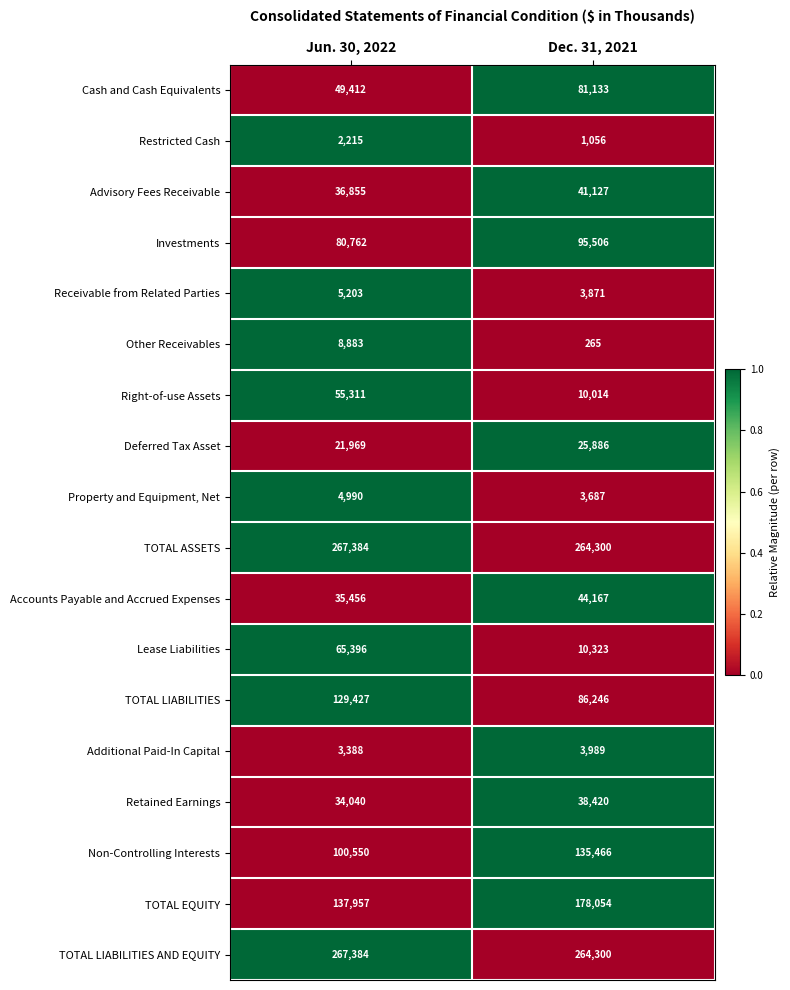

At which label does Restricted Cash reach its minimum?

Dec. 31, 2021